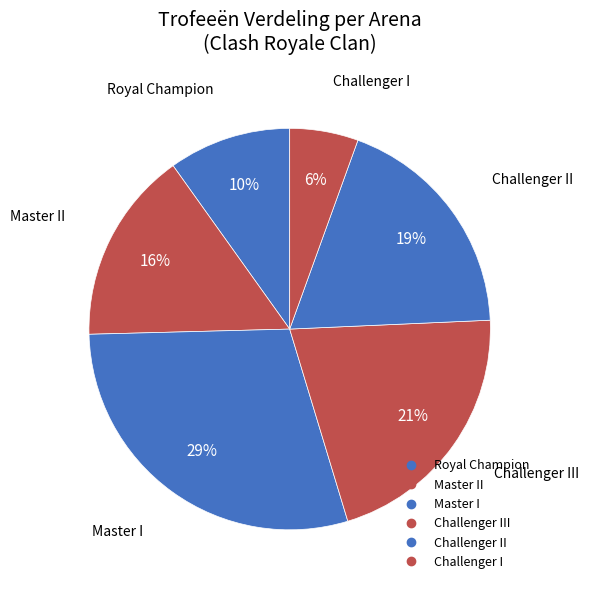

How many segments does this pie chart have?

6